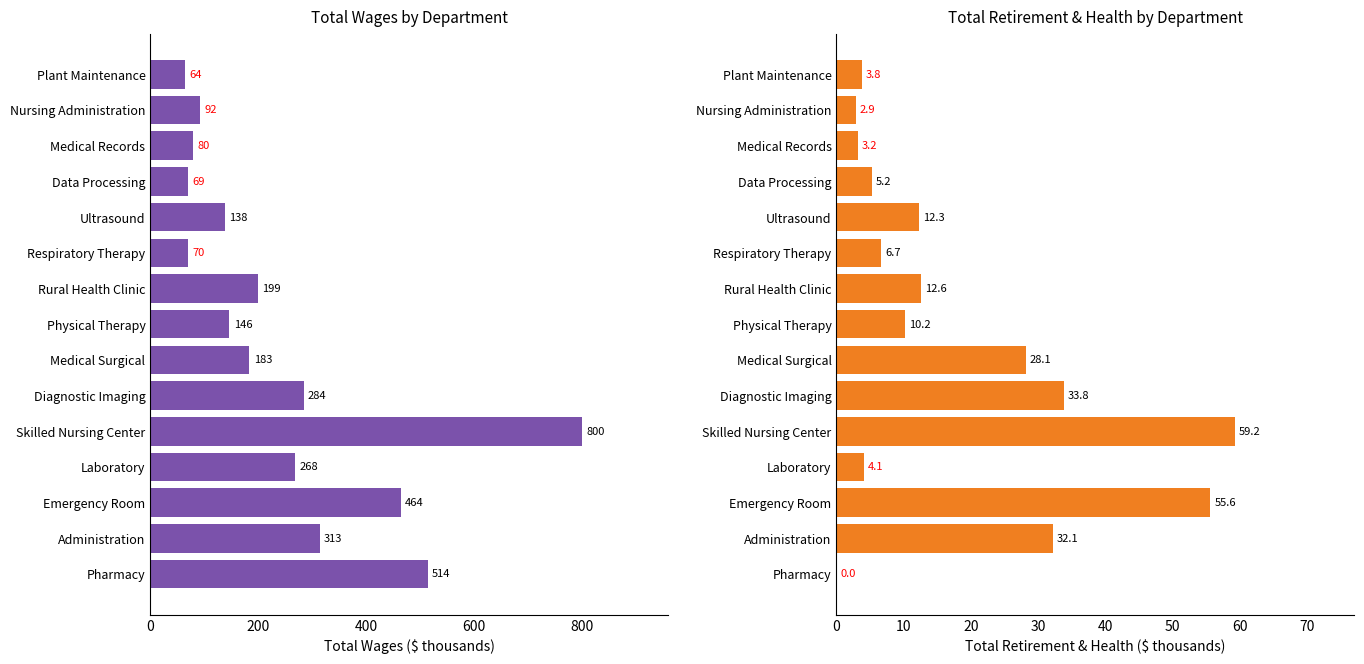

What is the average value of the Total Retirement & Health Contribution series?

18.0